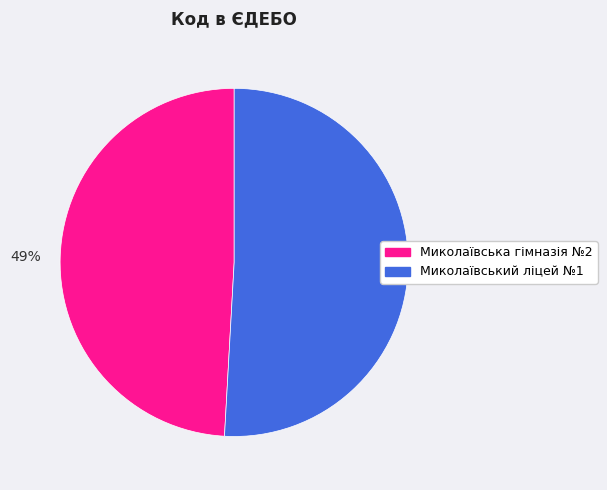

Which slice is the largest?

Миколаївський ліцей №1